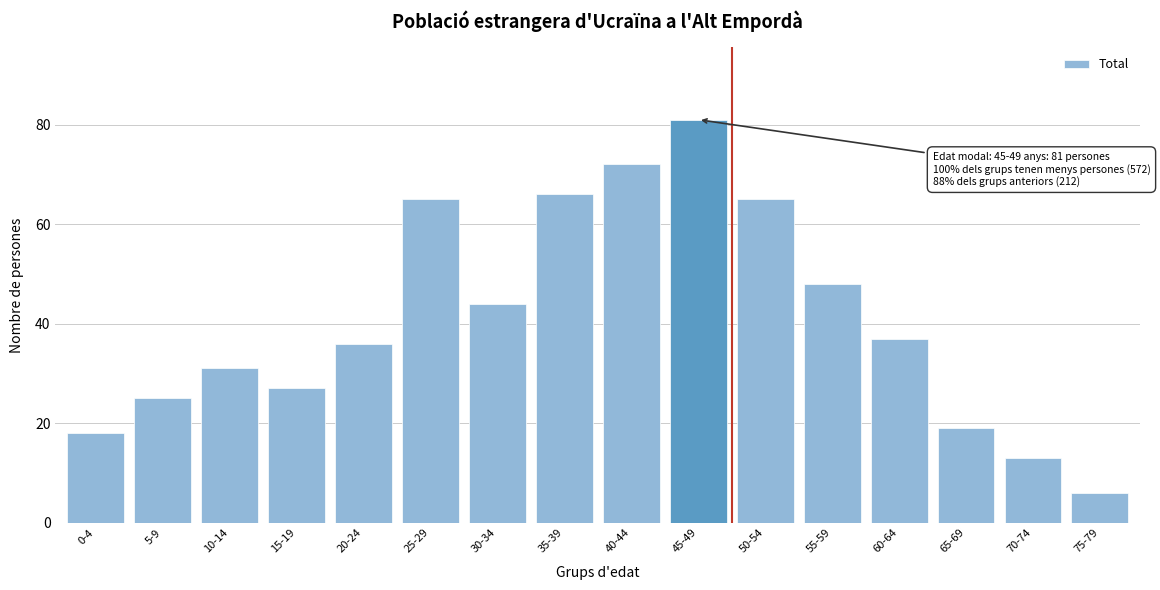

Reading left to right, list all the values displayed in this chart.

18	25	31	27	36	65	44	66	72	81	65	48	37	19	13	6